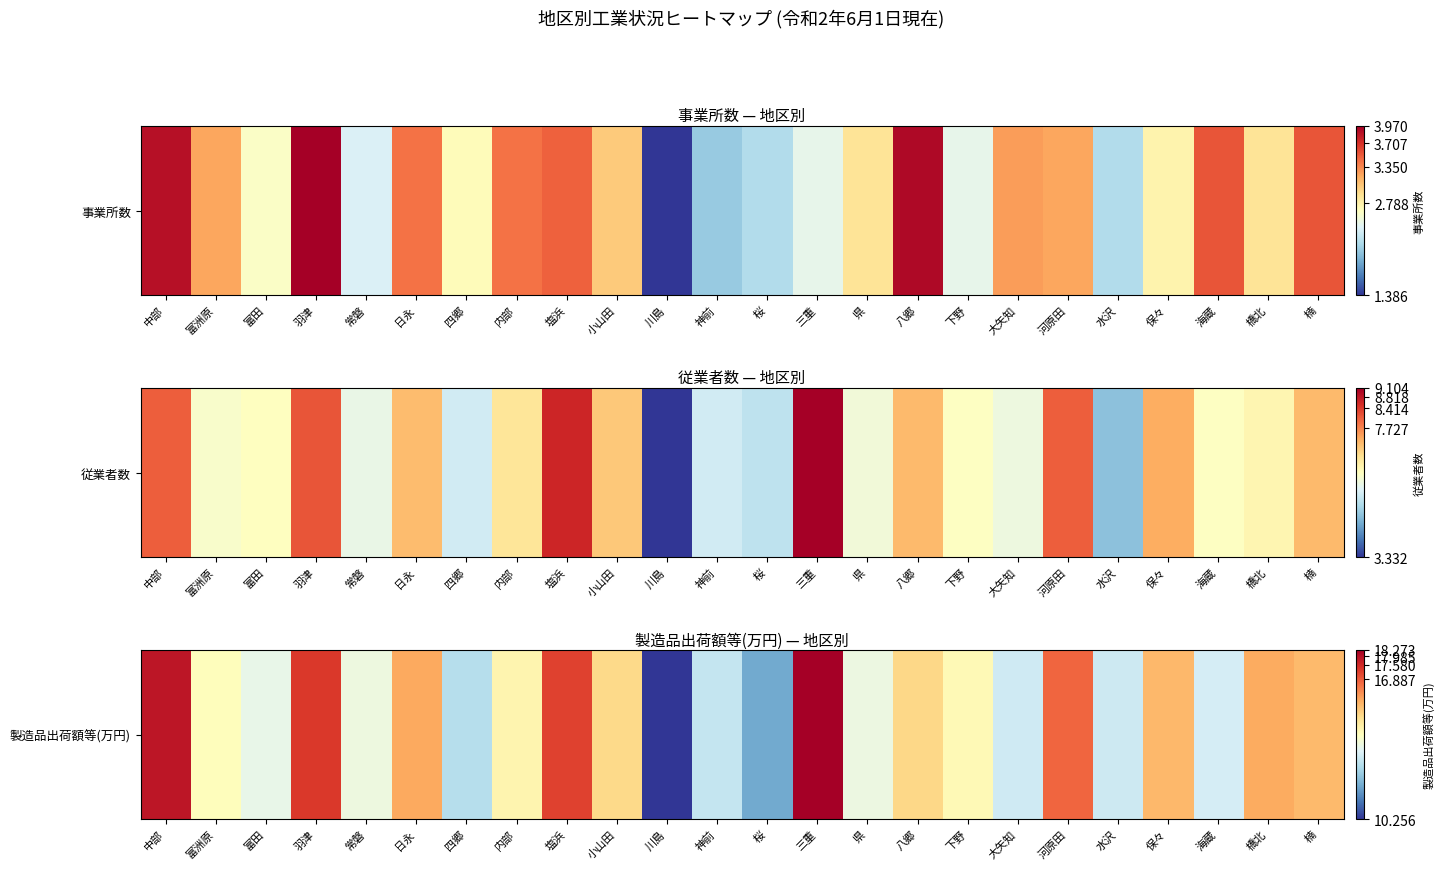

What is the change in value from 中部 to 内部?

-3.4